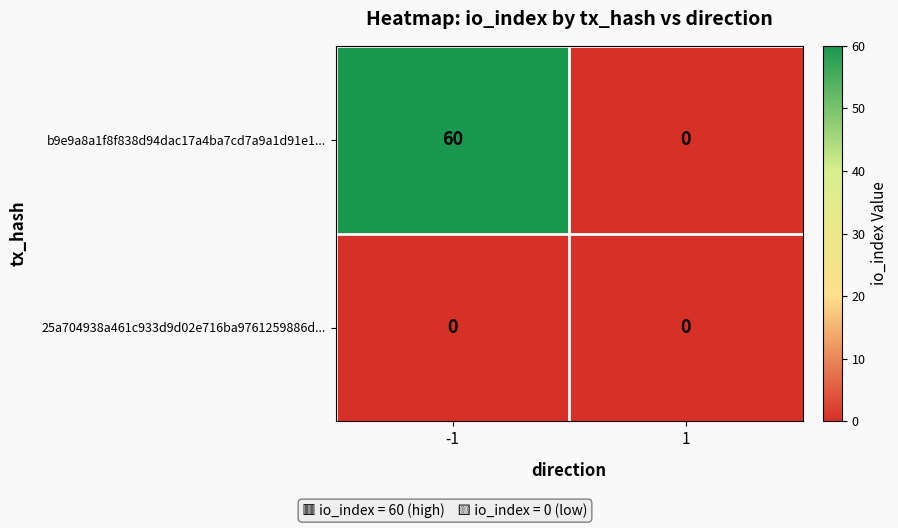

At how many categories does at least one series exceed 28?

1